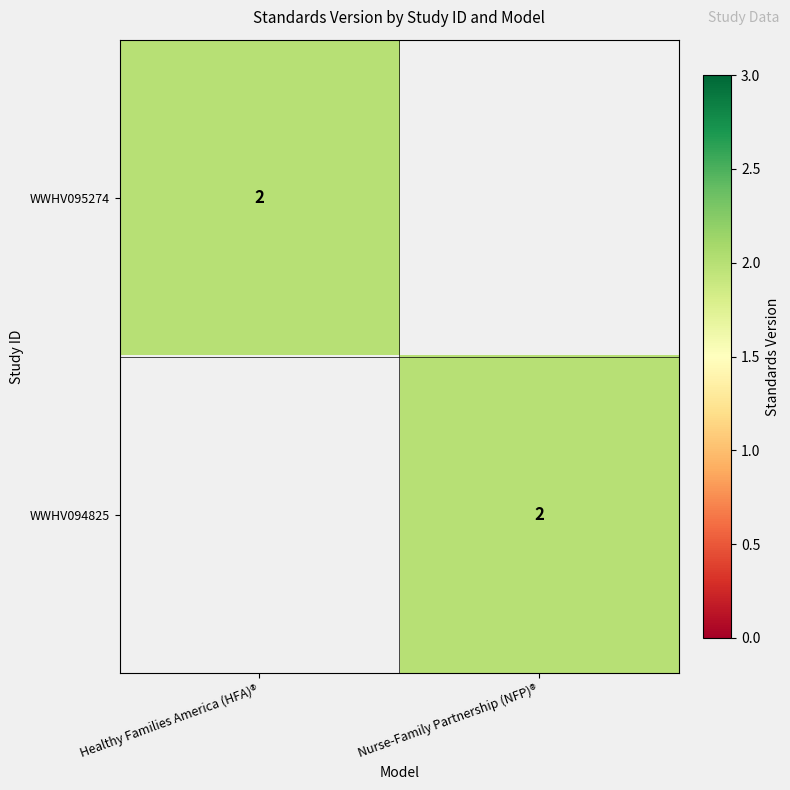

The WWHV094825 series shows 1 at Nurse-Family Partnership (NFP)®. True or false?

False